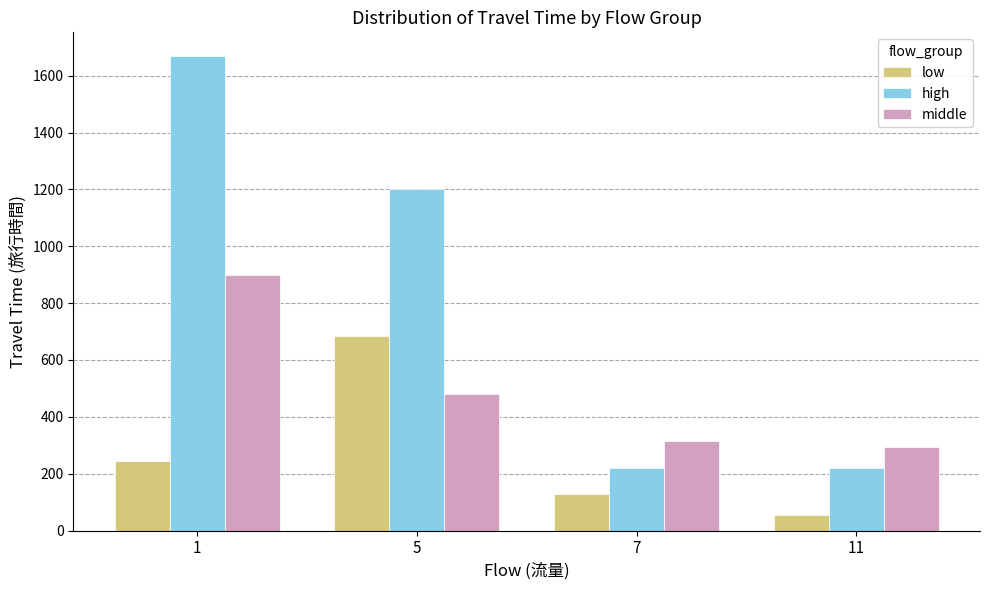

What is the value of the low bar at the 4th from the left?

55